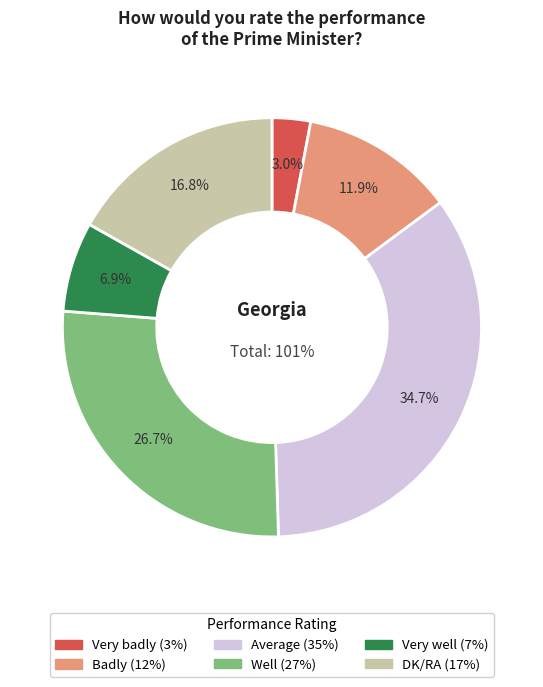

True or false: Well accounts for 27% of the total.

True